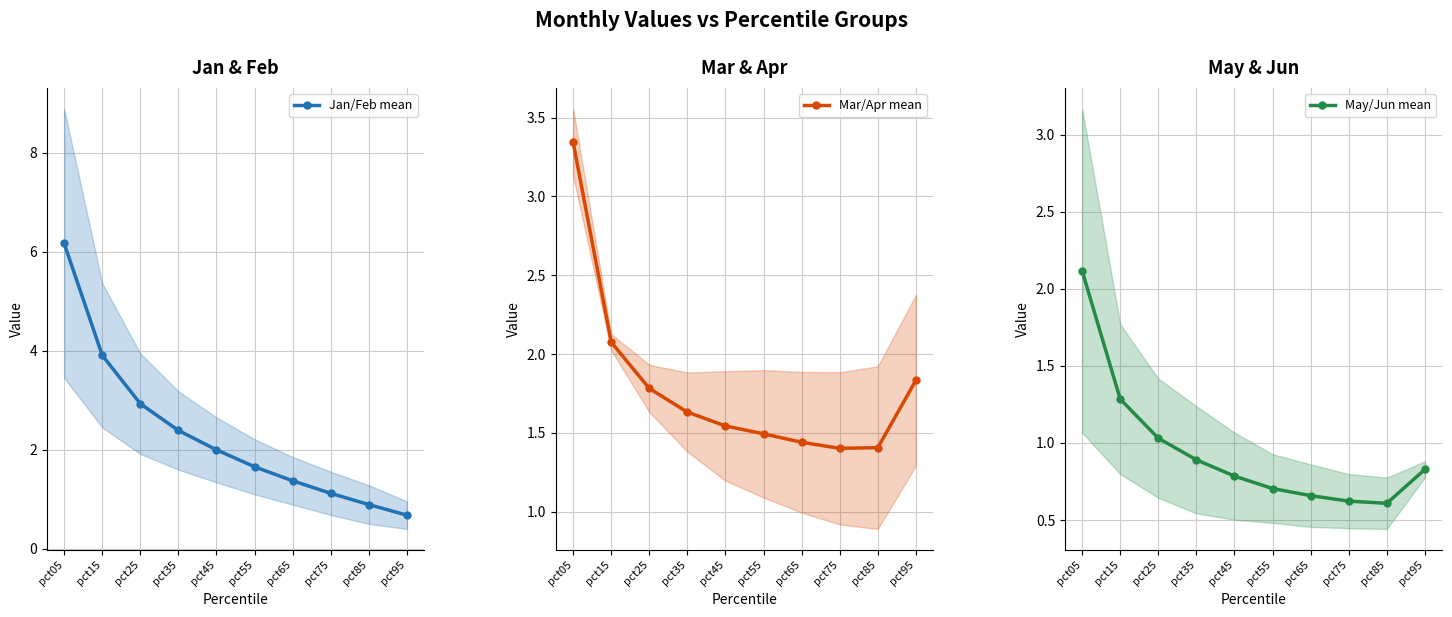

At how many categories does at least one series exceed 0?

10